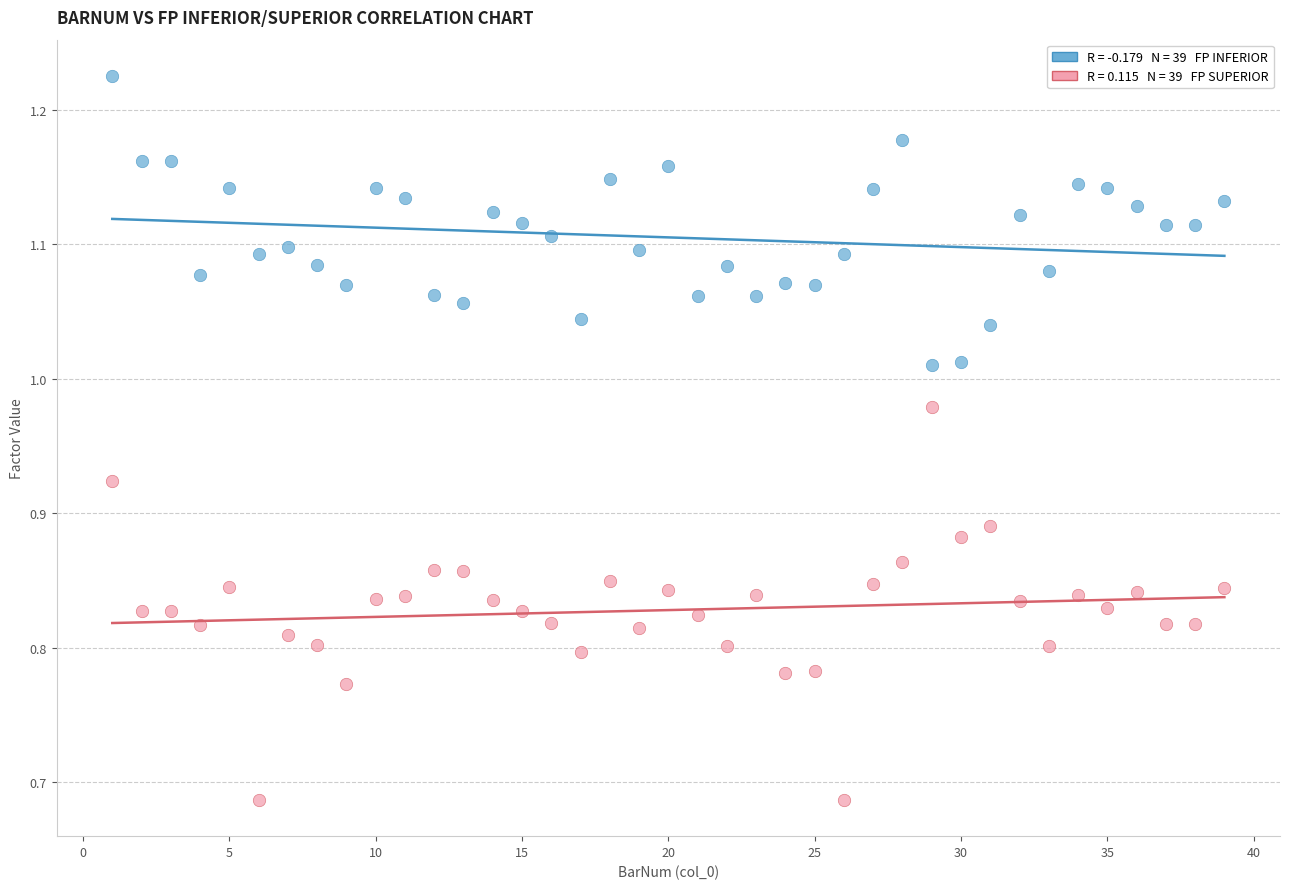

Across all data points, what is the range of X values (max minus min)?

38.0